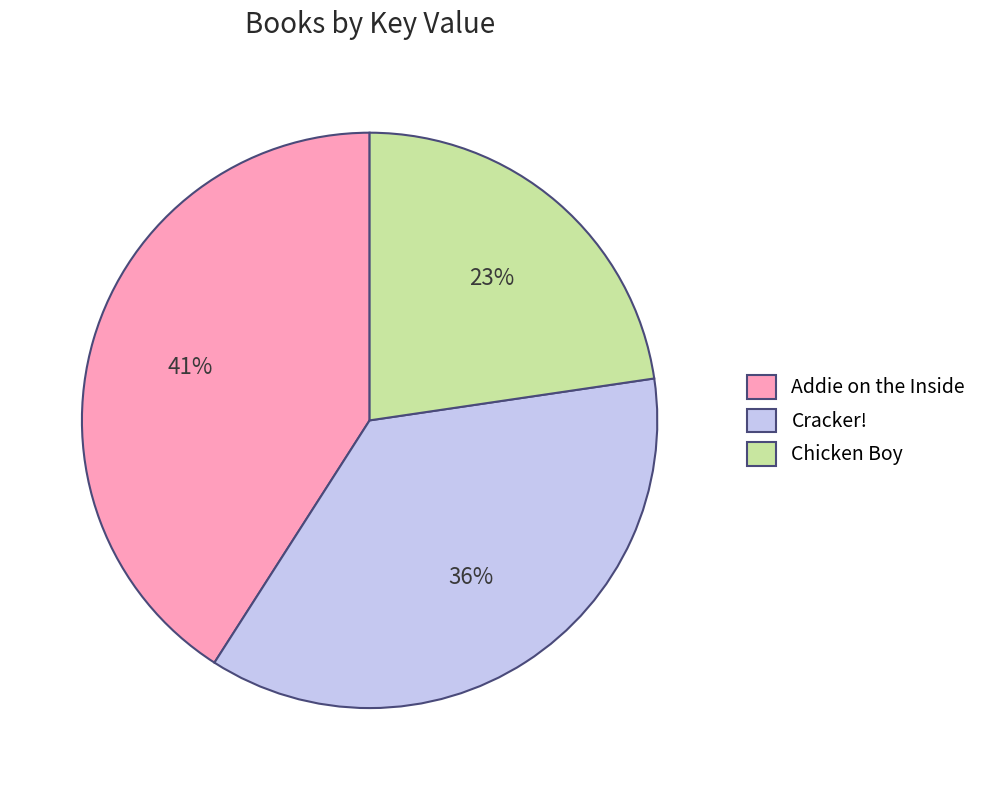

Approximately how many times larger is the value at Chicken Boy compared to Addie on the Inside?

0.6